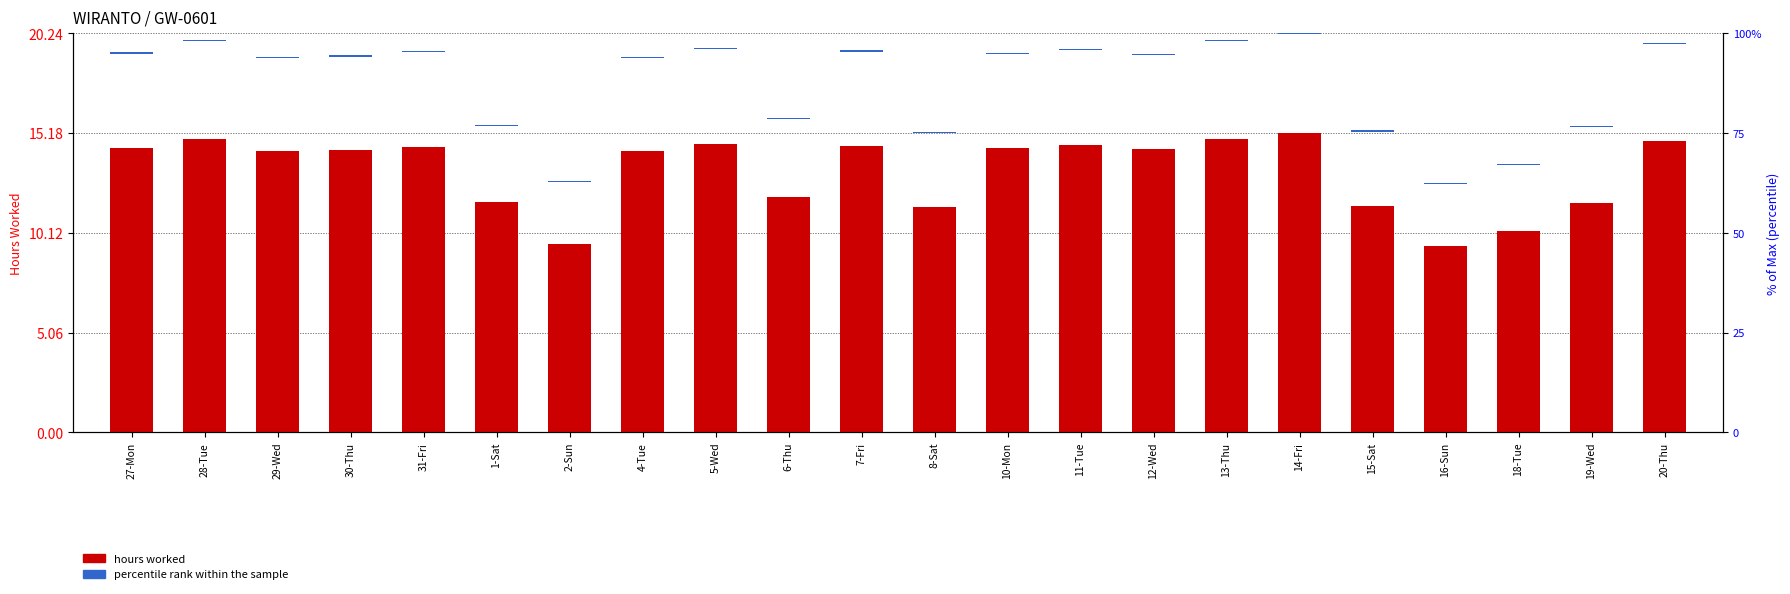

Reading left to right, list all the values displayed in this chart.

27-Mon=14.4	28-Tue=14.9	29-Wed=14.3	30-Thu=14.3	31-Fri=14.5	1-Sat=11.7	2-Sun=9.5	4-Tue=14.3	5-Wed=14.6	6-Thu=11.9	7-Fri=14.5	8-Sat=11.4	10-Mon=14.4	11-Tue=14.6	12-Wed=14.4	13-Thu=14.9	14-Fri=15.2	15-Sat=11.5	16-Sun=9.5	18-Tue=10.2	19-Wed=11.6	20-Thu=14.8